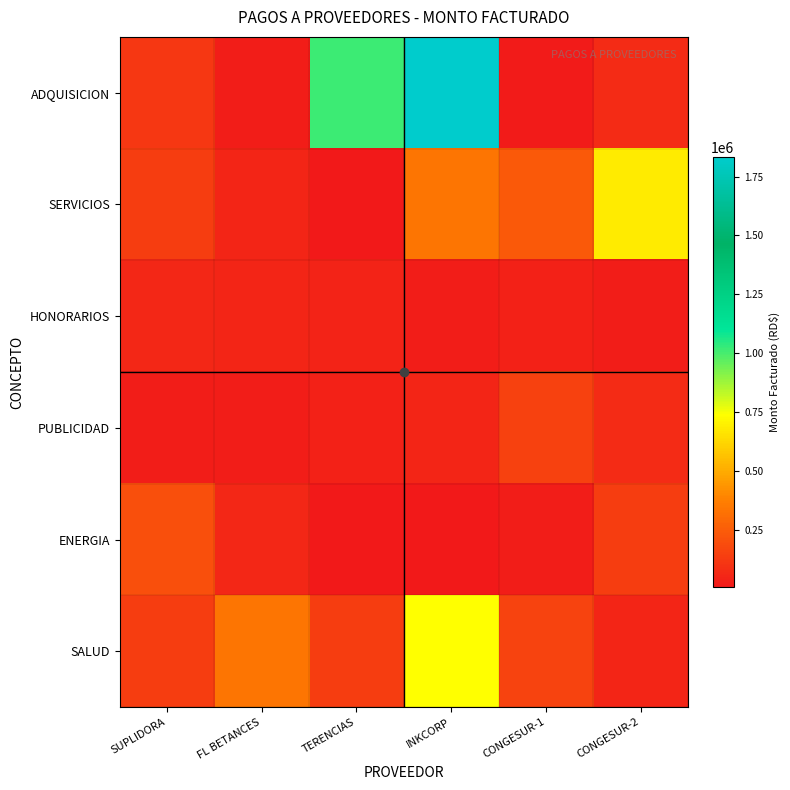

Reading left to right, transcribe all the data shown in this chart.

ADQUISICION: SUPLIDORA=118434.8	FL BETANCES=25494.9	TERENCIAS=1013409.3	INKCORP=1833700.0	CONGESUR-1=13204.2	CONGESUR-2=71336.0
SERVICIOS: SUPLIDORA=139812.4	FL BETANCES=50000.0	TERENCIAS=4940.0	INKCORP=340185.3	CONGESUR-1=236000.0	CONGESUR-2=679999.8
HONORARIOS: SUPLIDORA=61950.0	FL BETANCES=50000.0	TERENCIAS=47200.0	INKCORP=25000.0	CONGESUR-1=40000.0	CONGESUR-2=25000.0
PUBLICIDAD: SUPLIDORA=25000.0	FL BETANCES=25000.0	TERENCIAS=40000.0	INKCORP=50000.0	CONGESUR-1=150000.0	CONGESUR-2=74718.1
ENERGIA: SUPLIDORA=203611.8	FL BETANCES=55518.4	TERENCIAS=10800.0	INKCORP=5000.0	CONGESUR-1=19588.0	CONGESUR-2=134072.4
SALUD: SUPLIDORA=139812.4	FL BETANCES=340185.3	TERENCIAS=134072.4	INKCORP=735510.3	CONGESUR-1=157000.0	CONGESUR-2=50000.0